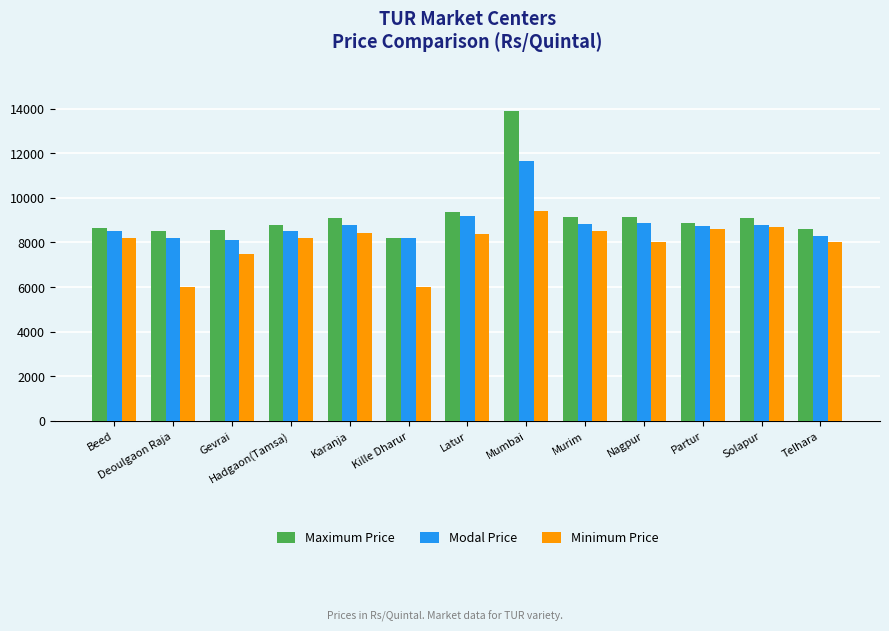

What is the total value across all series at Mumbai?

34950